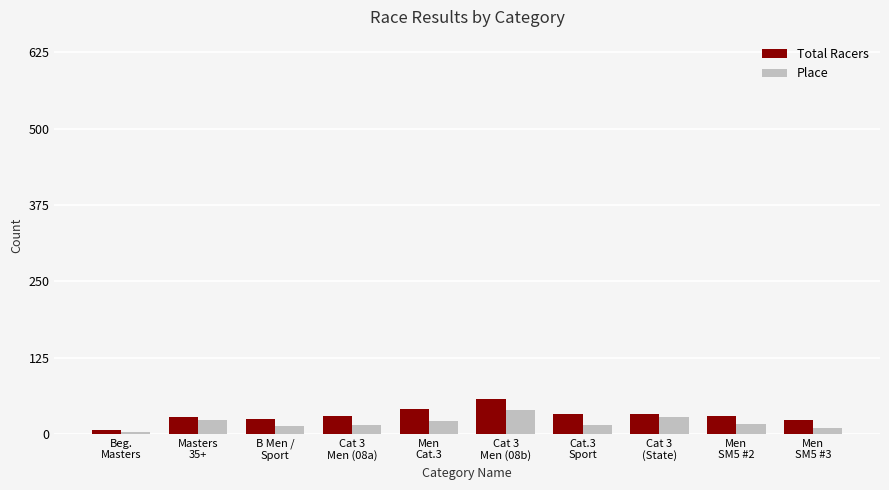

What is the average value of the Total Racers series?

30